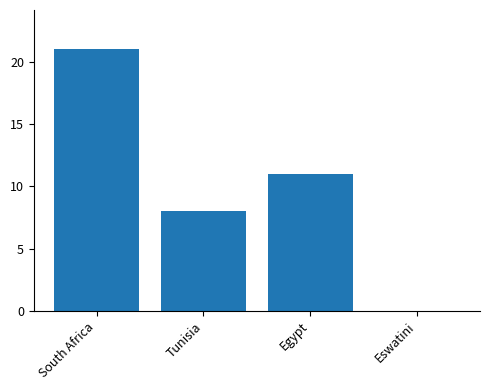

True or false: the data shows 21 at South Africa.

True